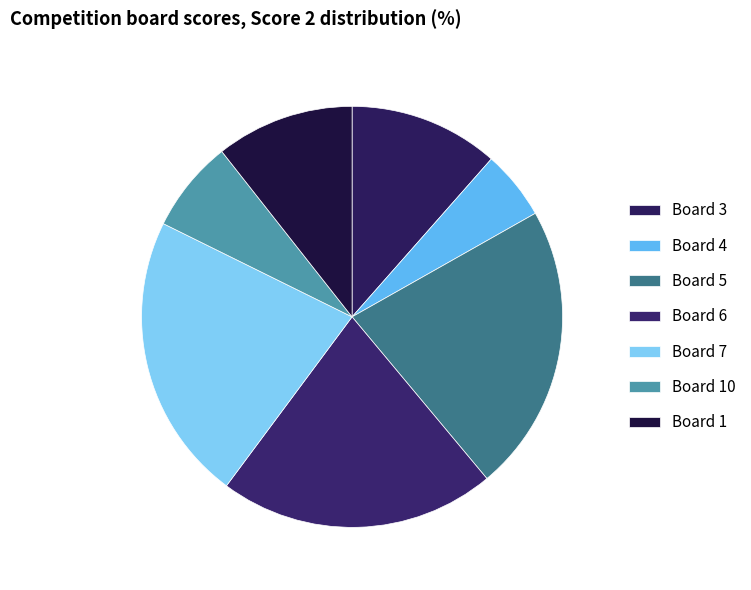

How many segments does this pie chart have?

7